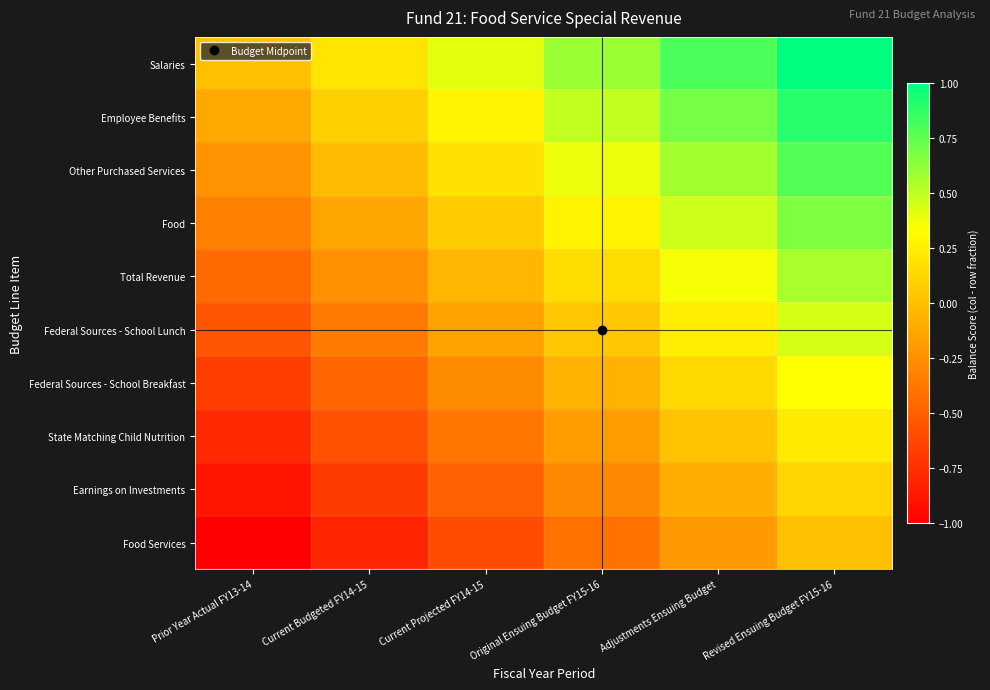

Between Adjustments Ensuing Budget and Prior Year Actual FY13-14, which is larger?

Adjustments Ensuing Budget